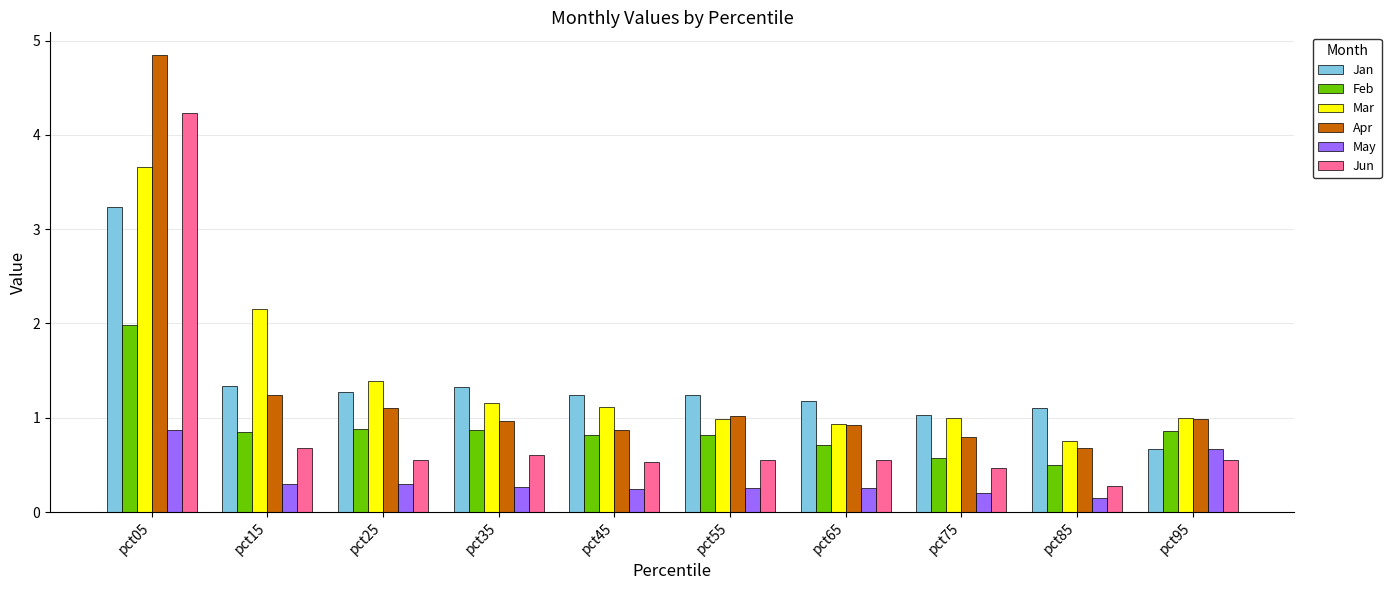

Does the chart contain any negative values?

No